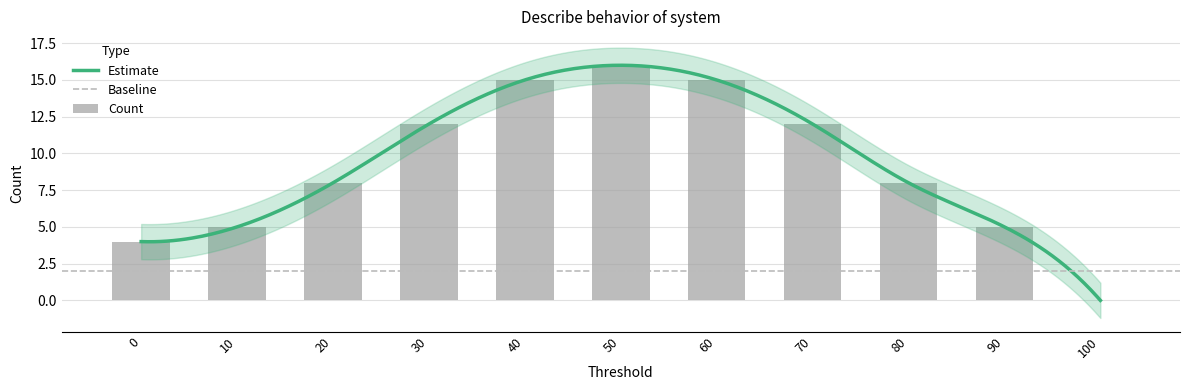

What is the value of the 7th bar from the left?

15